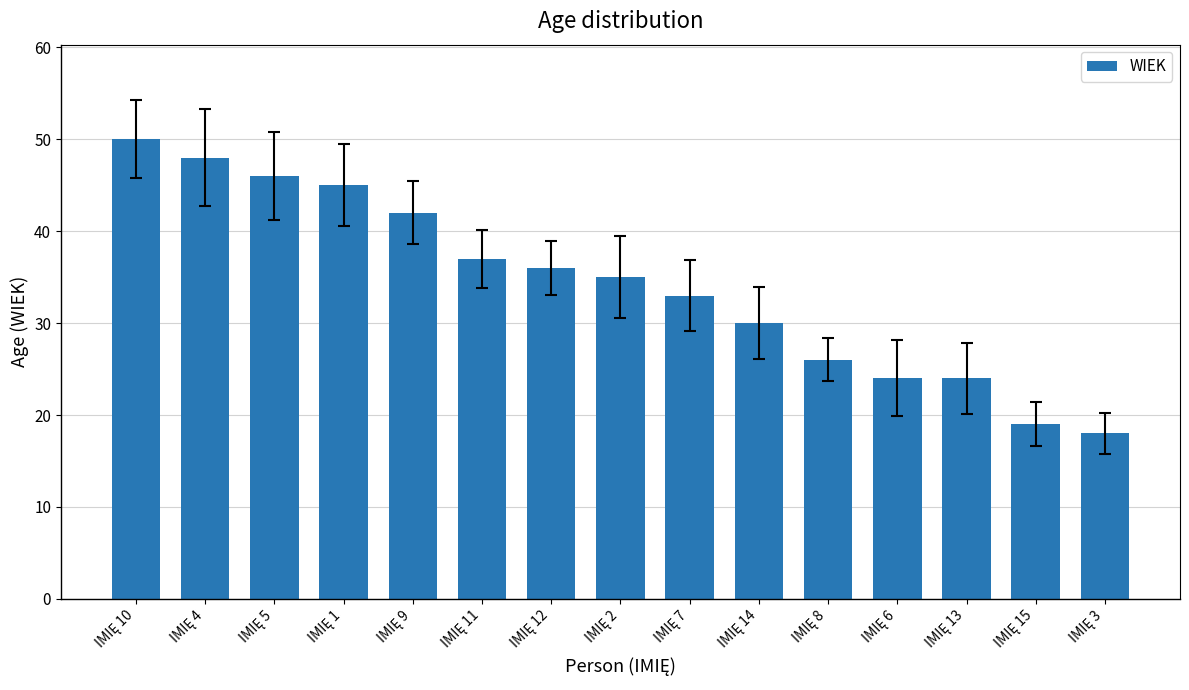

What is the value of the 9th bar from the left?

33